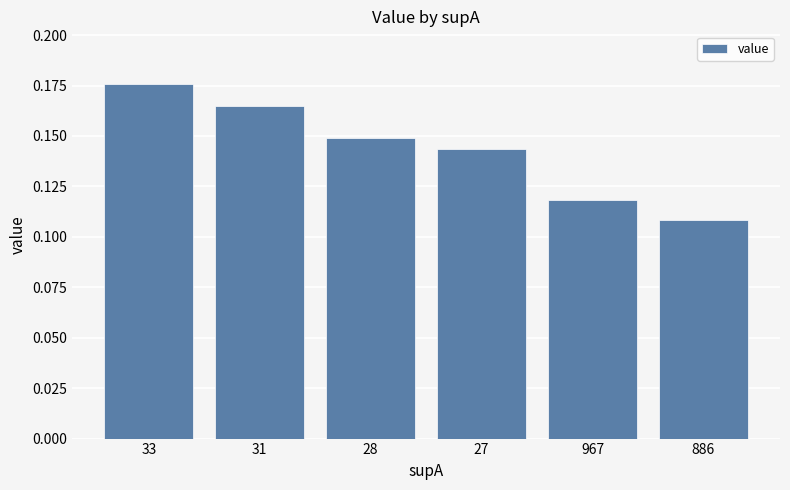

Where is the data nearest to the value 0?

886